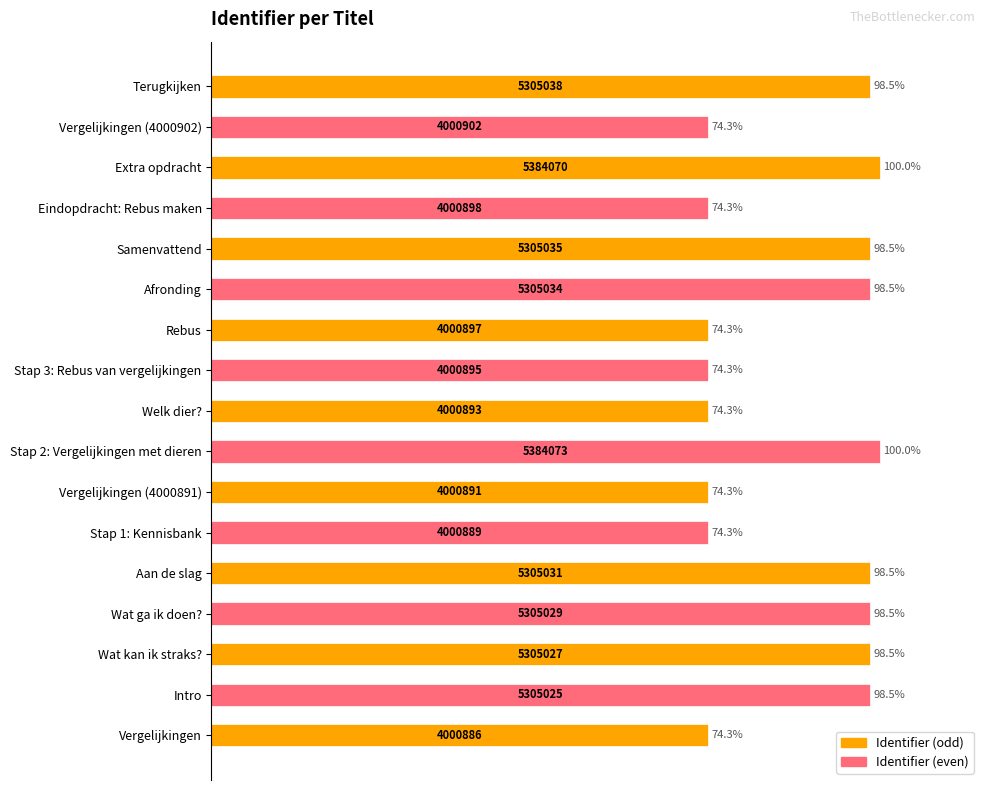

Which has a higher value, Vergelijkingen or Wat ga ik doen??

Wat ga ik doen?